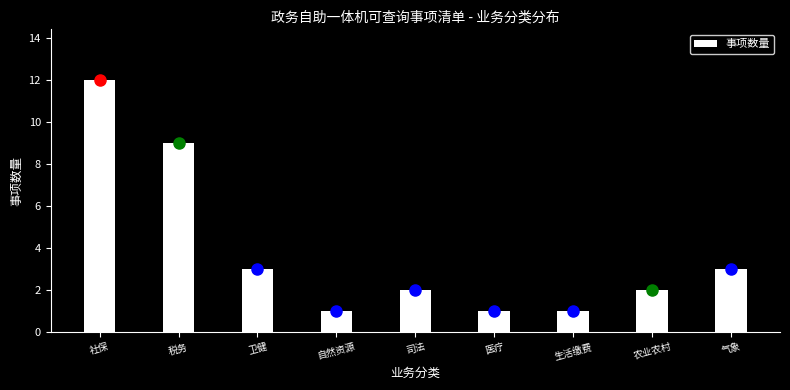

Reading left to right, extract all data points from this chart.

12	9	3	1	2	1	1	2	3